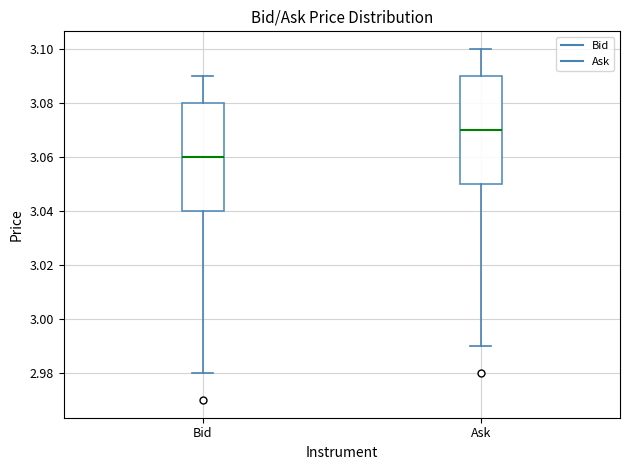

Reading left to right, transcribe this box plot: for each box, give where its median line is, the range the box spans, and where its two whiskers end, as read against the y-axis. The values are not printed on the chart, so give them approximately, as read against the axis.

Bid: median 3.06, box 3.04 to 3.08, whiskers 2.98 to 3.09
Ask: median 3.07, box 3.05 to 3.09, whiskers 2.99 to 3.10